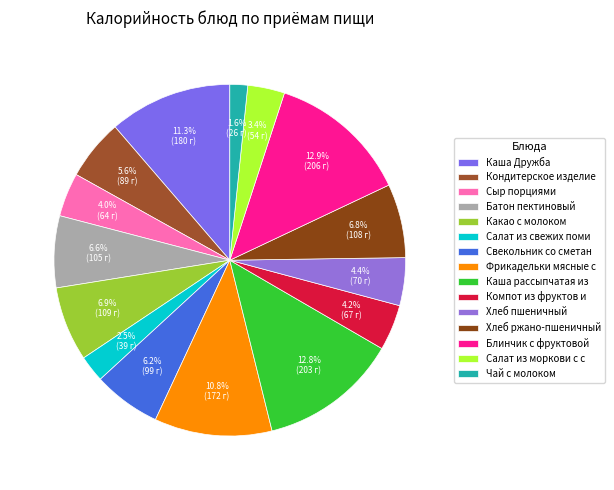

To the nearest percent, what portion does Хлеб пшеничный represent?

4%